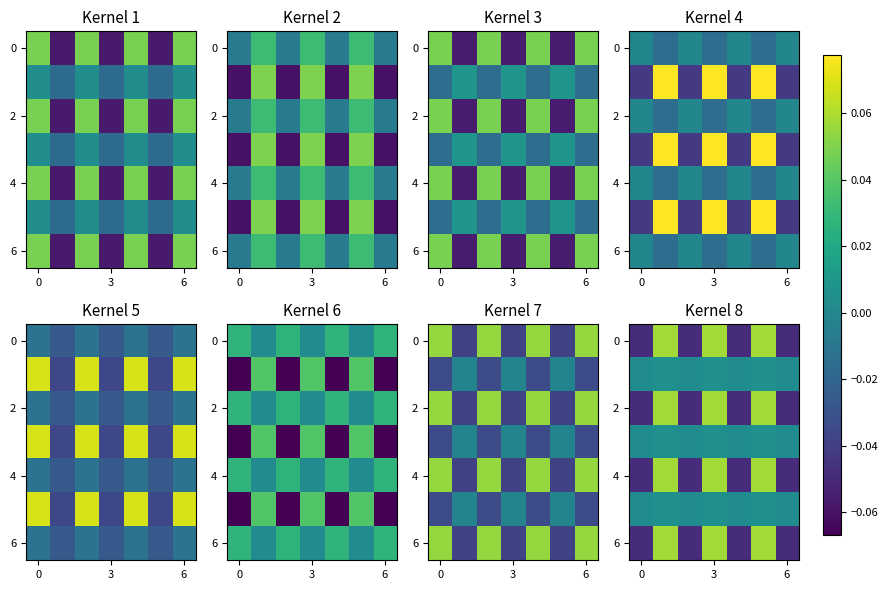

Count the row_6 values in the range 0 to 1.

3